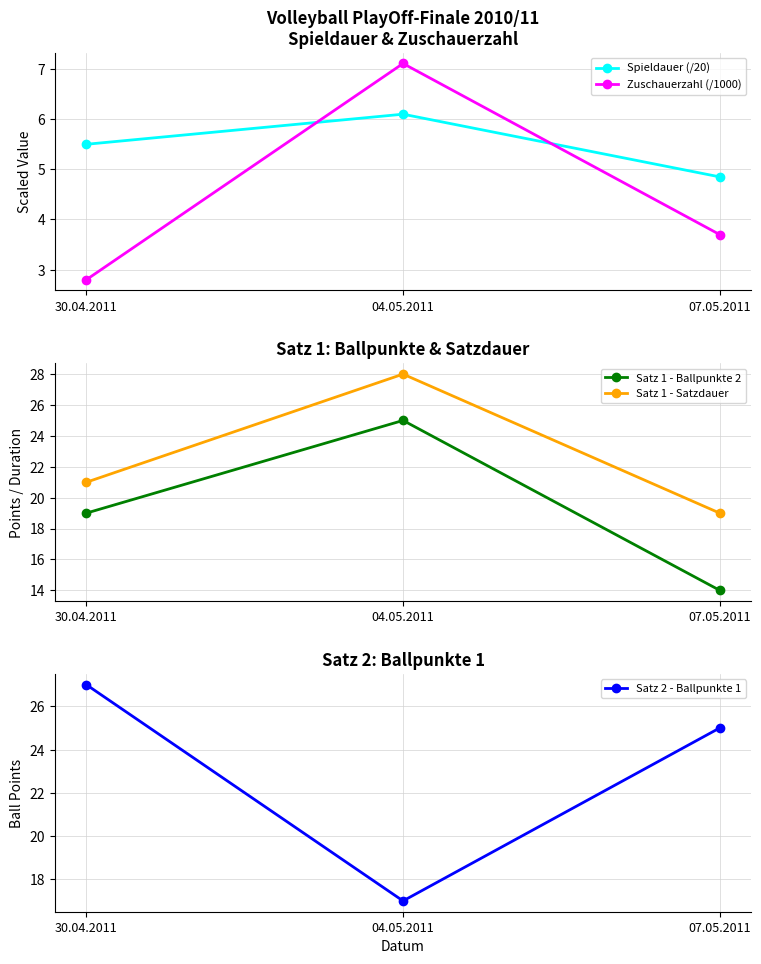

What is the label of the 1st point from the right?

07.05.2011